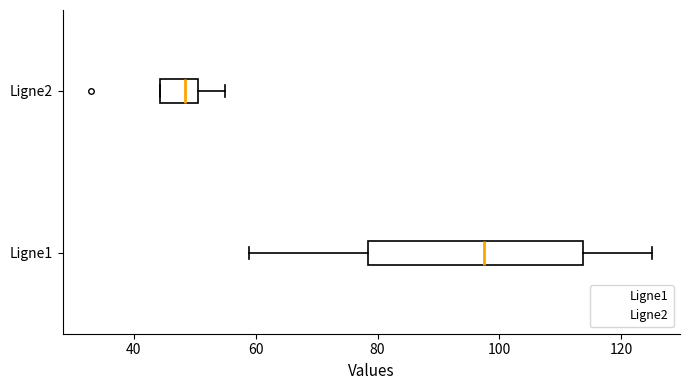

Reading bottom to top, transcribe this box plot: for each box, give where its median line is, the range the box spans, and where its two whiskers end, as read against the x-axis. The values are not printed on the chart, so give them approximately, as read against the axis.

Ligne1: median 98, box 78 to 114, whiskers 60 to 126
Ligne2: median 48, box 44 to 50, whiskers 44 to 56